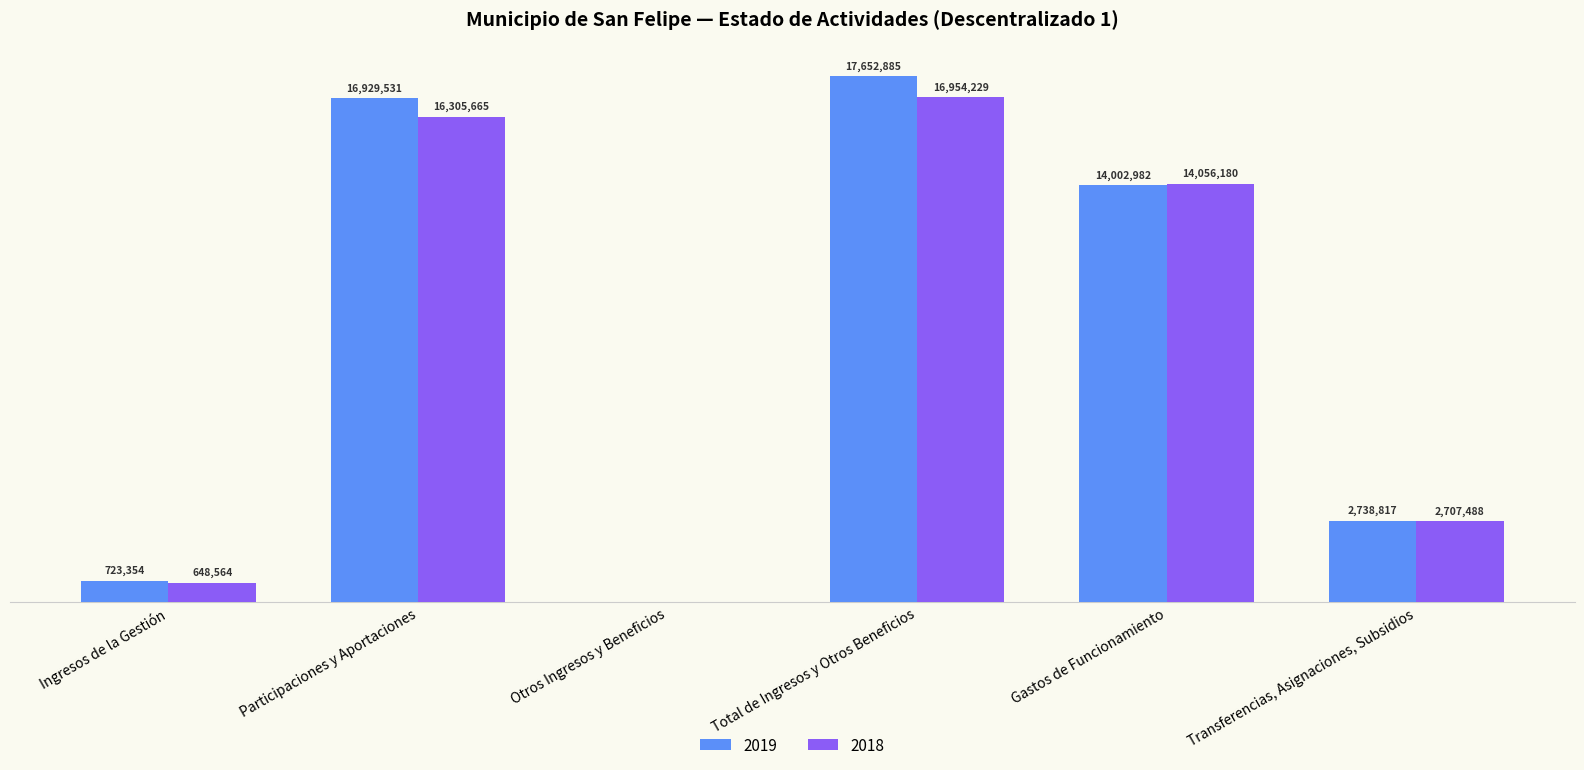

Where is 2019 nearest to the value 8826442?

Gastos de Funcionamiento